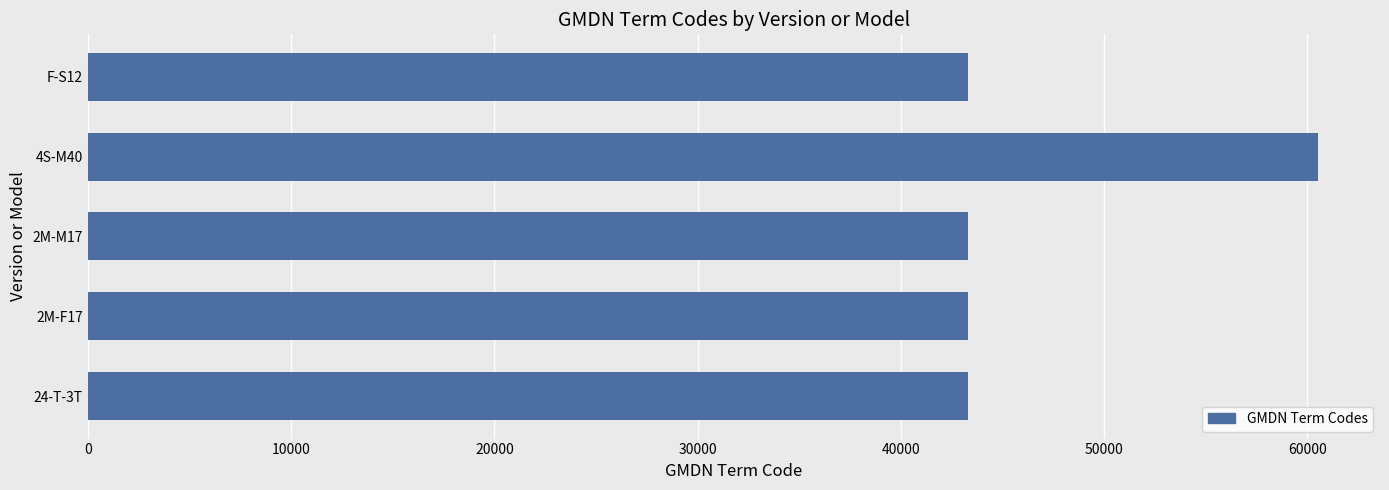

The value at F-S12 is 62580. True or false?

False